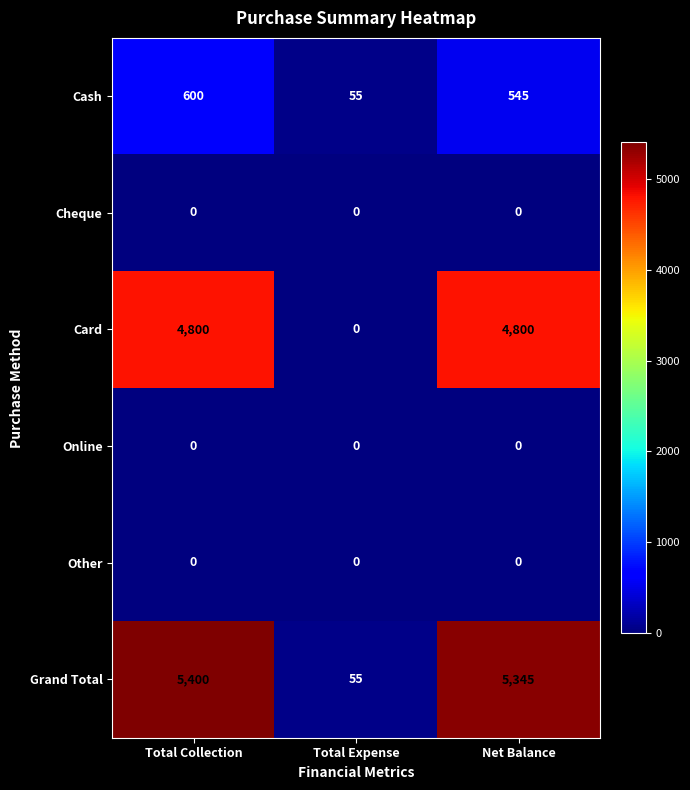

True or false: Card has a value of 4800 at Net Balance.

True